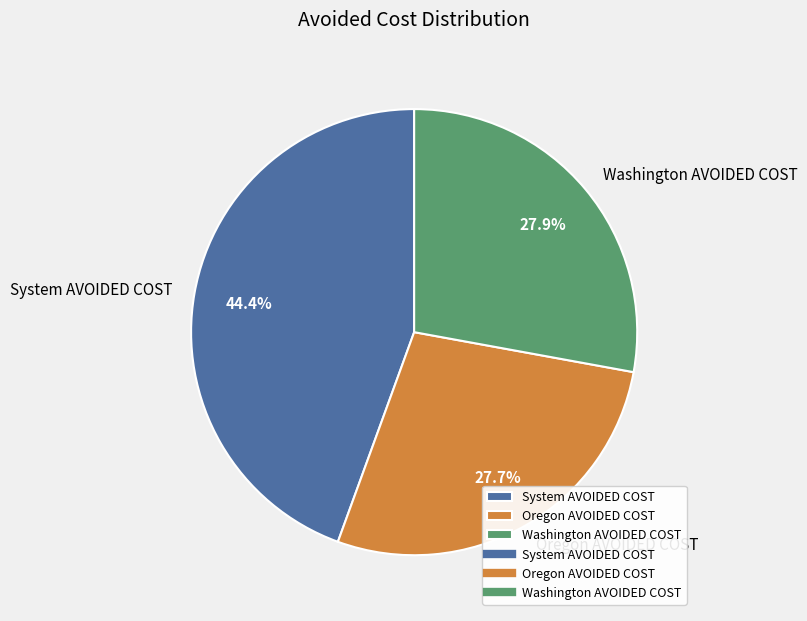

What is the largest slice in the pie chart?

System AVOIDED COST